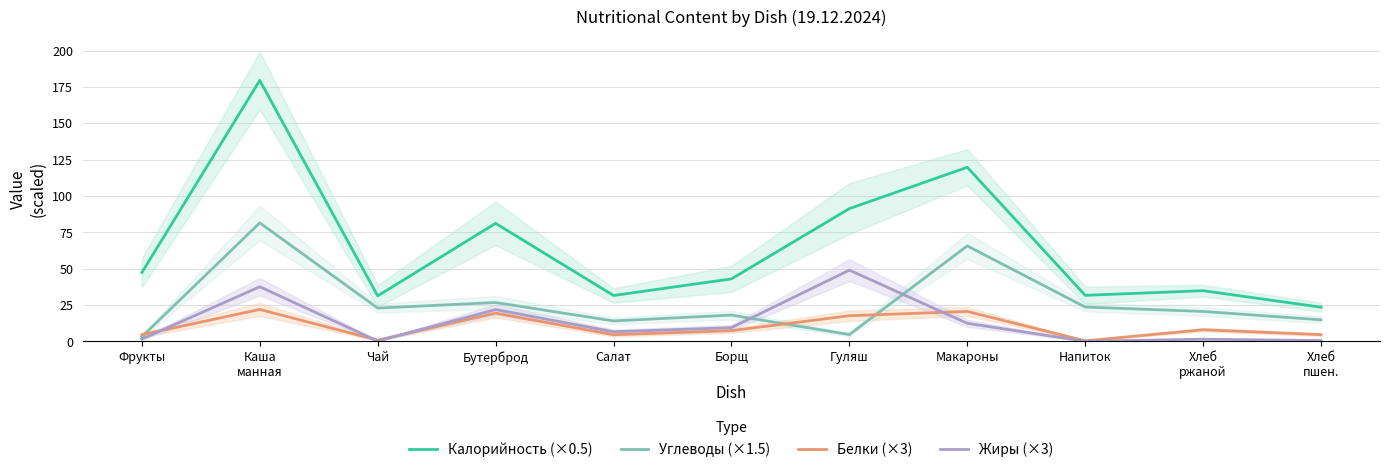

At Чай, list the series in order from largest to smallest.

Калорийность (×0.5), Углеводы (×1.5), Белки (×3), Жиры (×3)